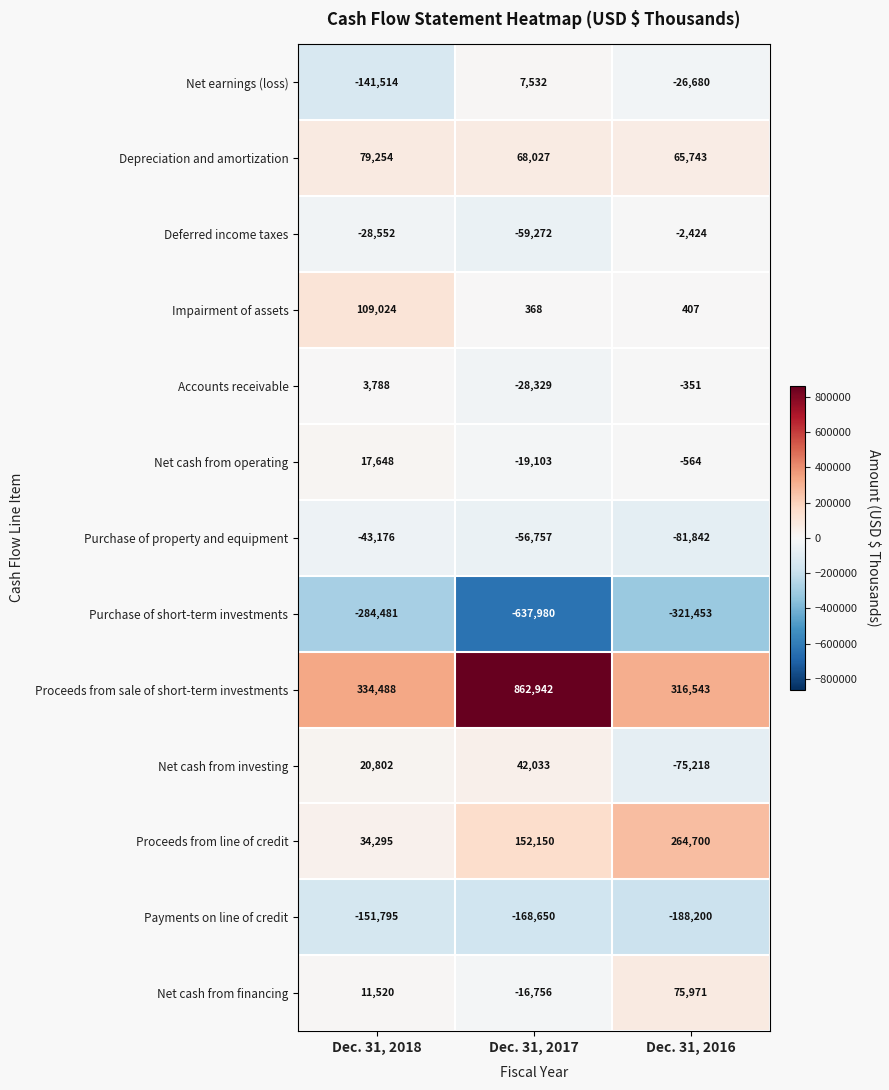

Is the value of Proceeds from line of credit at Dec. 31, 2017 greater than the value of Purchase of short-term investments at Dec. 31, 2018?

Yes